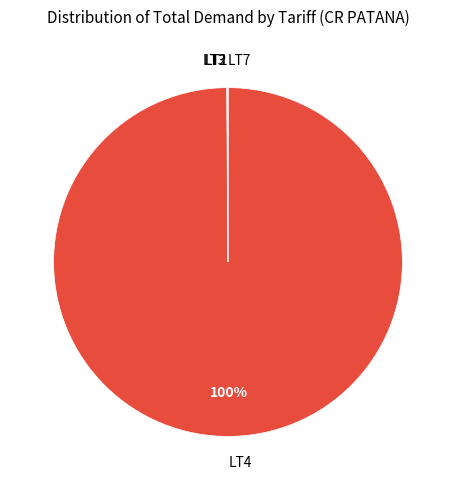

Does any single category account for the majority?

Yes